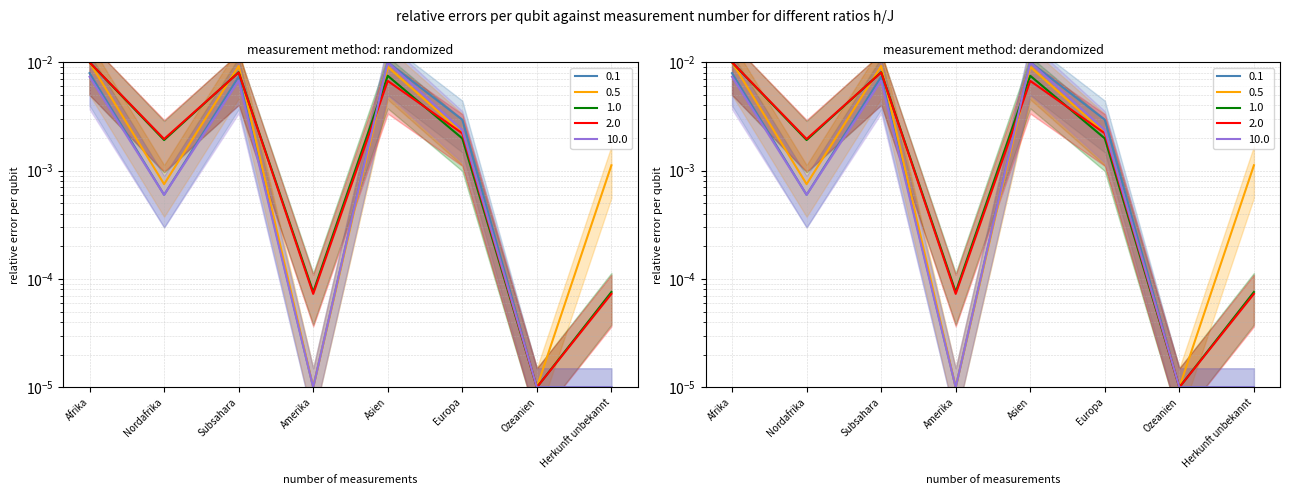

The Total Papiere beschafft series shows 0.0 at Amerika. True or false?

False